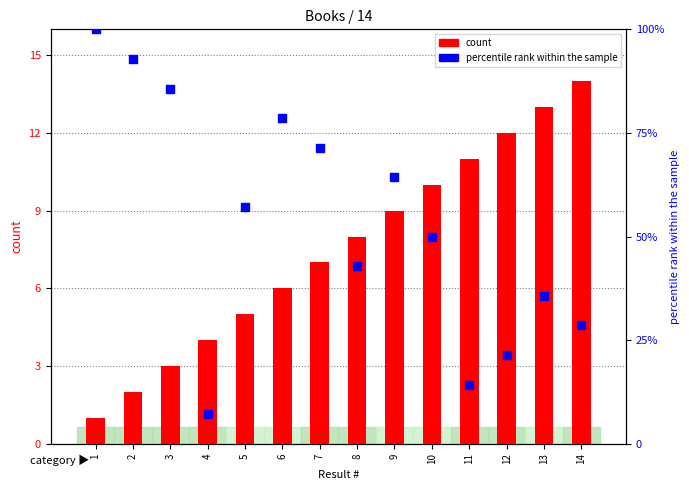

At which category is the sum across all series the highest?

1